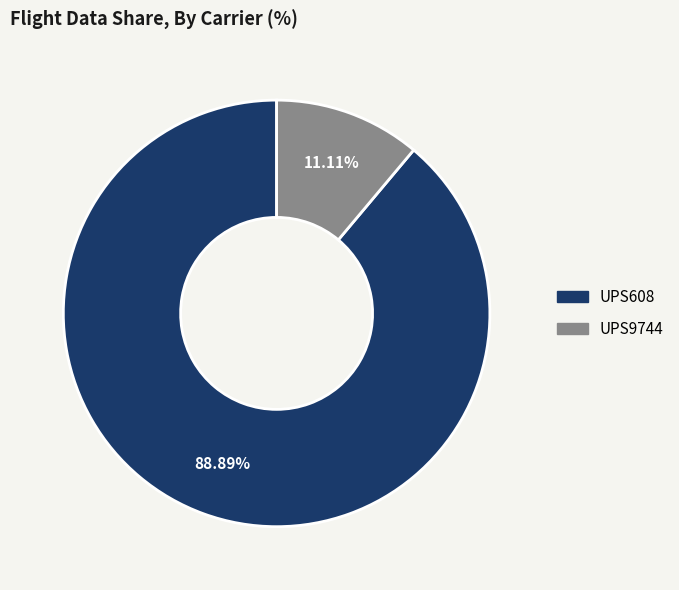

Which category accounts for the majority?

UPS608